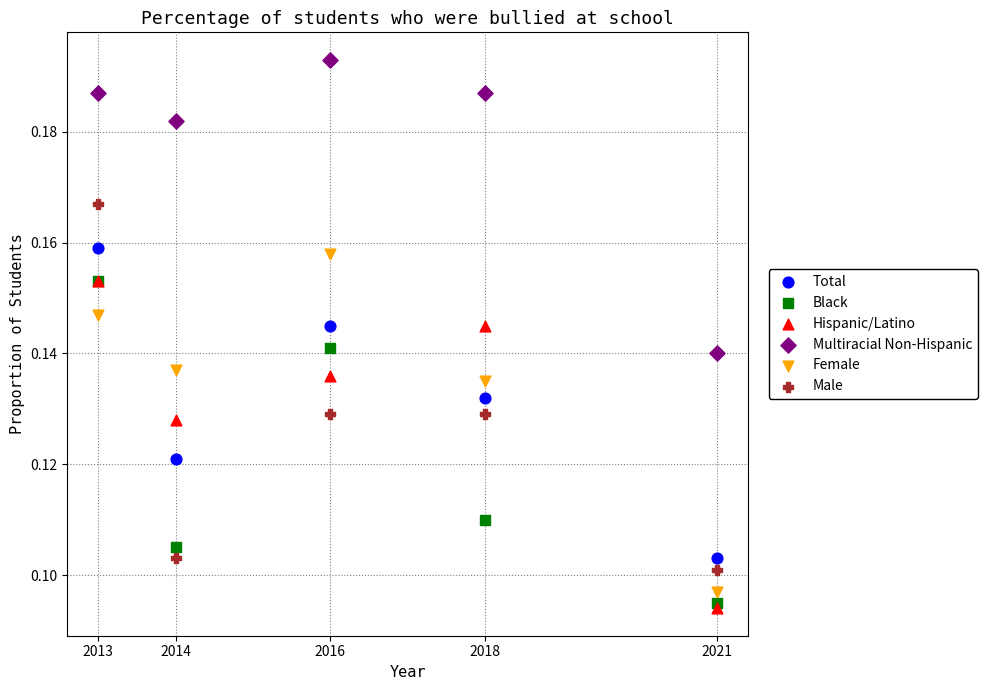

What are all the series names shown in the legend?

Total, Black, Hispanic/Latino, Multiracial Non-Hispanic, Female, Male